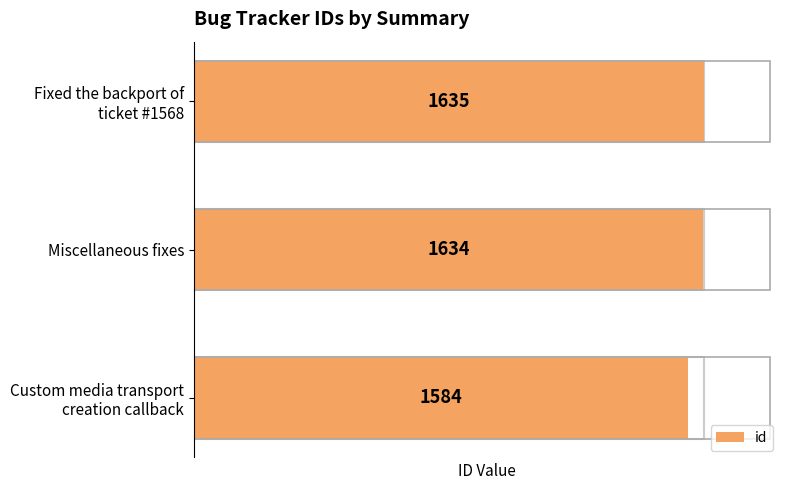

What is the difference between the maximum and second lowest values?

1